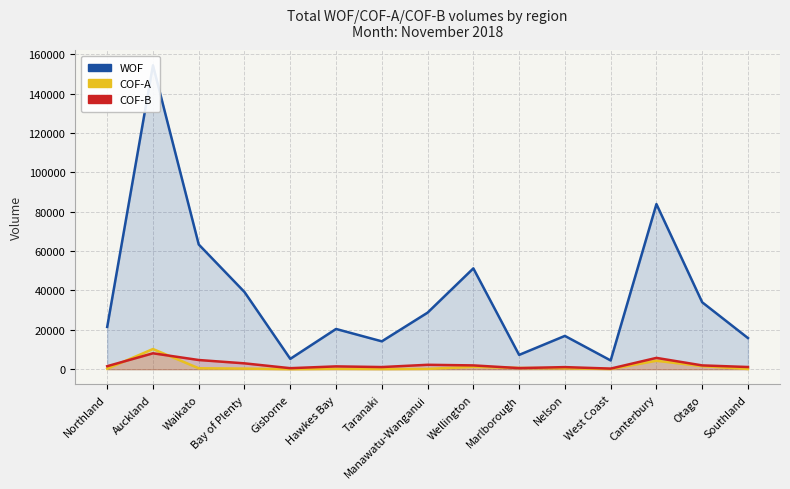

How many lines are shown in the chart?

3